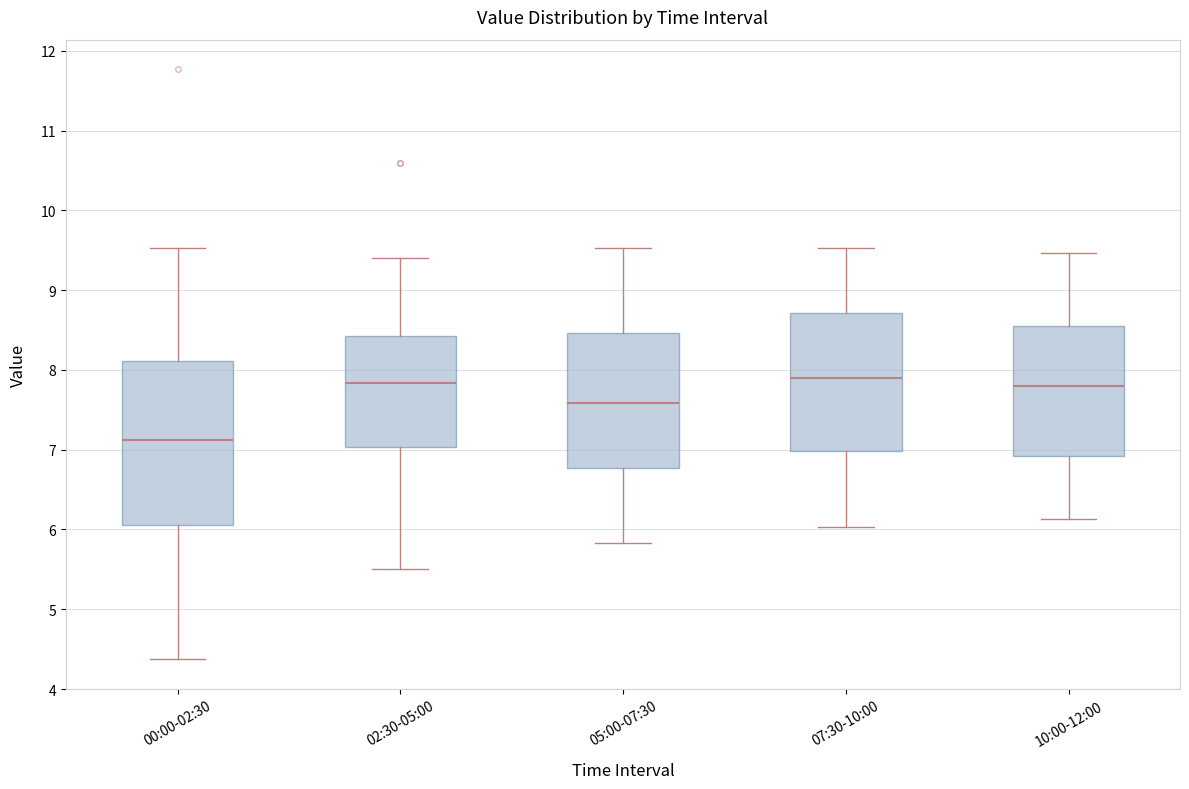

Reading left to right, transcribe this box plot: for each box, give where its median line is, the range the box spans, and where its two whiskers end, as read against the y-axis. The values are not printed on the chart, so give them approximately, as read against the axis.

00:00-02:30: median 7.1, box 6.1 to 8.1, whiskers 4.4 to 9.5
02:30-05:00: median 7.8, box 7.0 to 8.4, whiskers 5.5 to 9.4
05:00-07:30: median 7.6, box 6.8 to 8.5, whiskers 5.8 to 9.5
07:30-10:00: median 7.9, box 7.0 to 8.7, whiskers 6.0 to 9.5
10:00-12:00: median 7.8, box 6.9 to 8.5, whiskers 6.1 to 9.5